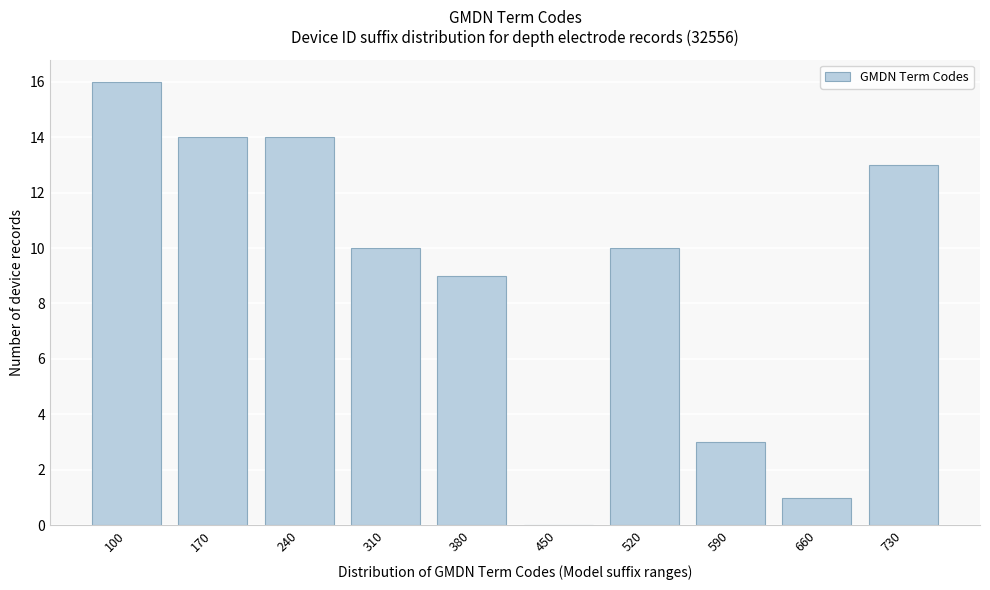

Reading left to right, extract all data points from this chart.

100=16	170=14	240=14	310=10	380=9	450=0	520=10	590=3	660=1	730=13